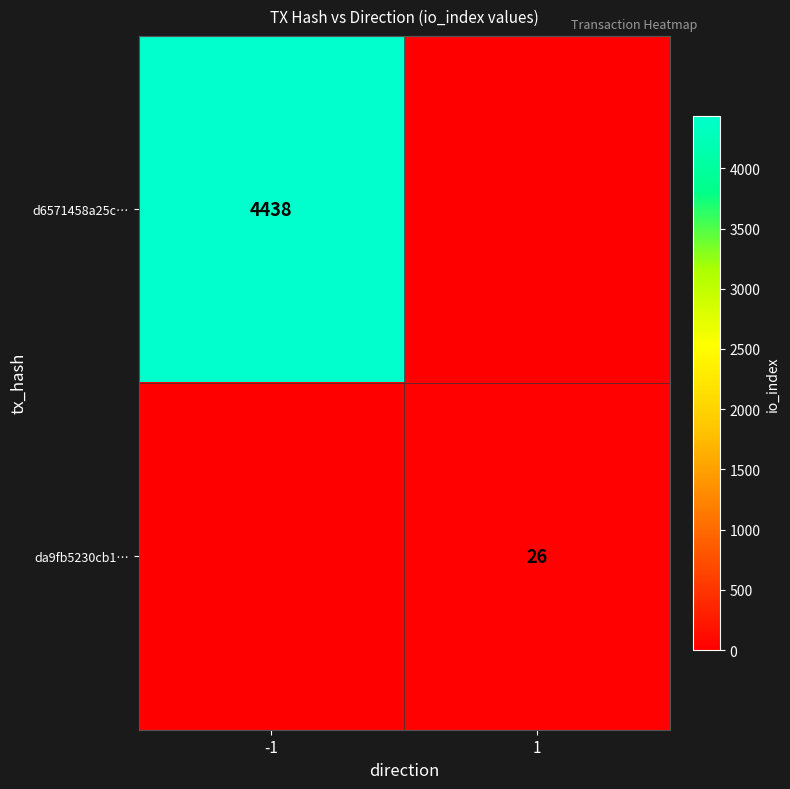

The value of d6571458a25c… at -1 is 7605. True or false?

False